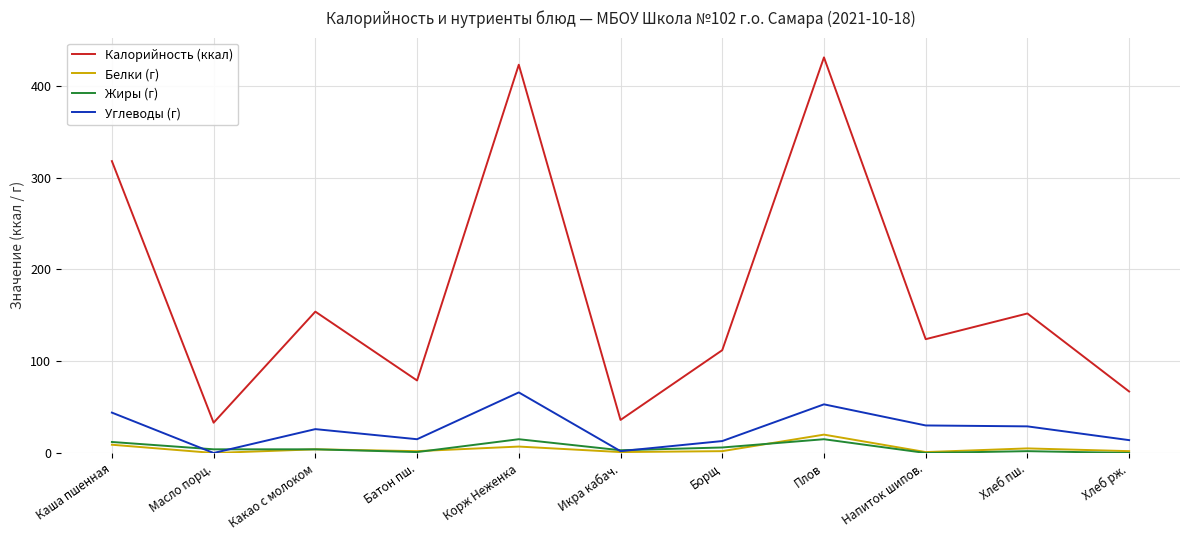

Which series has the largest range (max minus min)?

Калорийность (ккал)